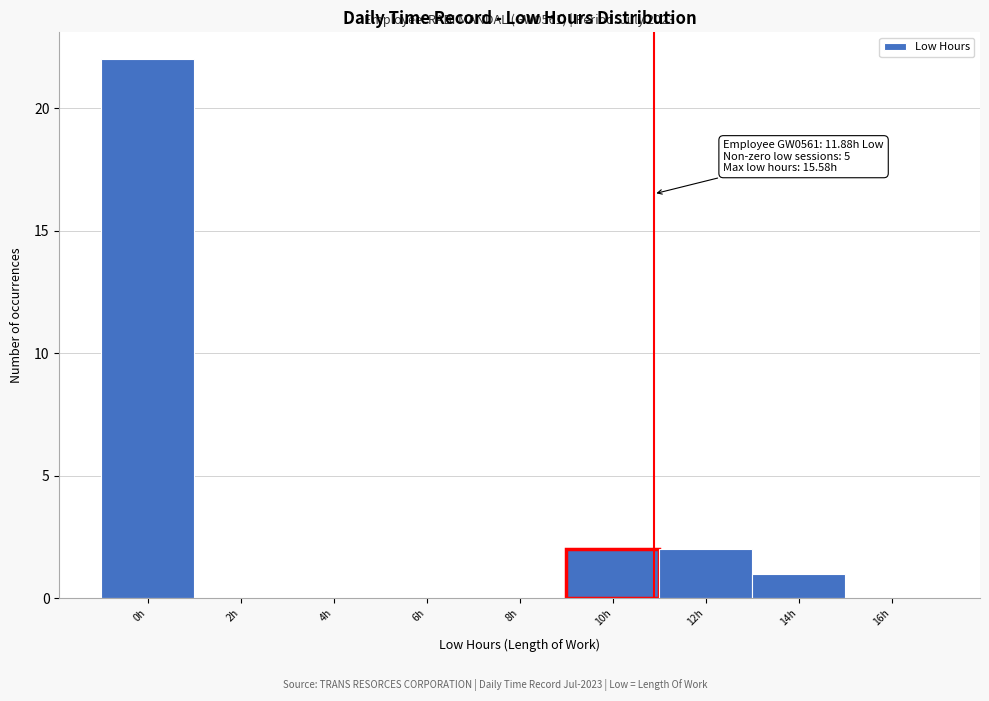

Reading left to right, list all the values displayed in this chart.

0h=22	2h=0	4h=0	6h=0	8h=0	10h=2	12h=2	14h=1	16h=0